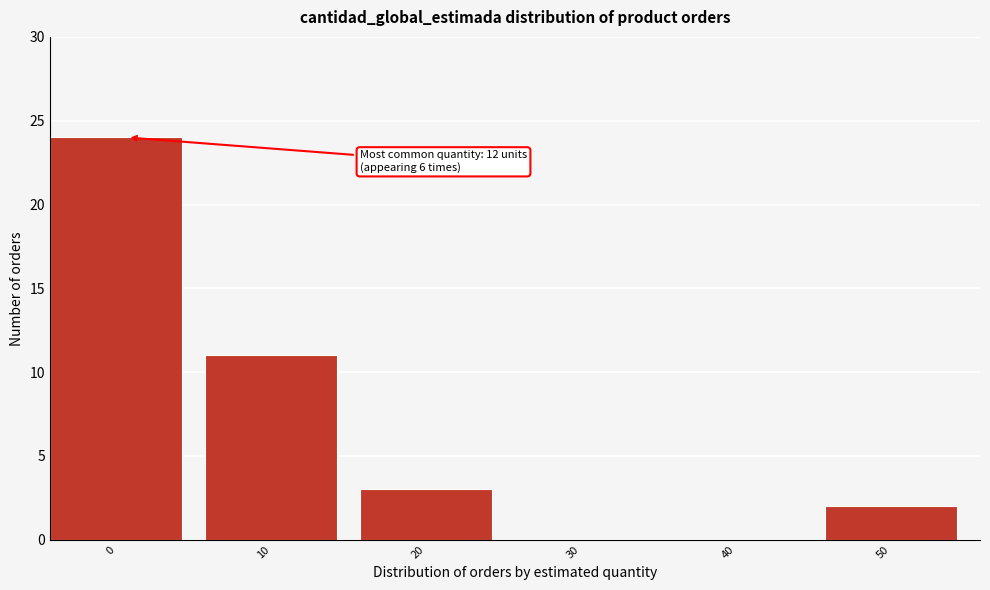

Reading right to left, what are all the values shown in this chart?

50=2	40=0	30=0	20=3	10=11	0=24